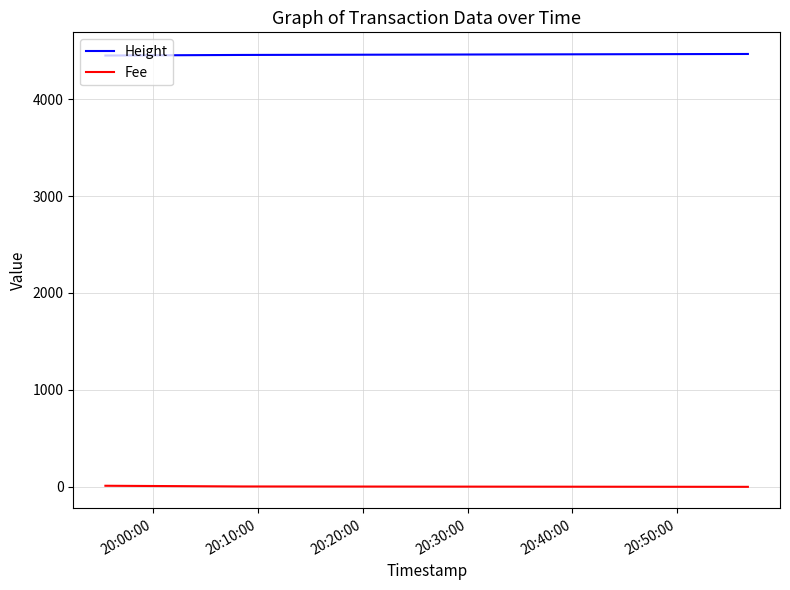

What is the minimum value shown in the chart?

0.1